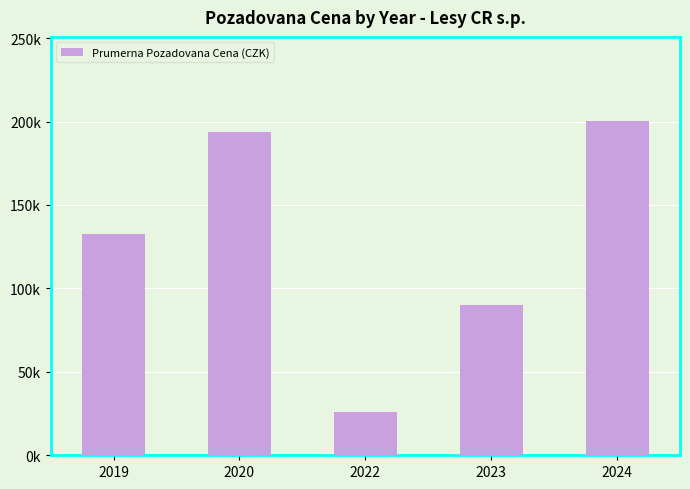

Are the bars horizontal?

No